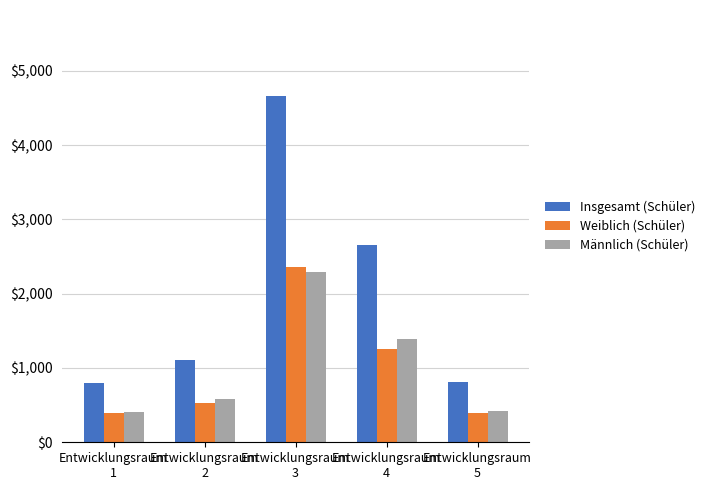

What is the difference between the maximum and minimum values in the Männlich (Schüler) series?

1894